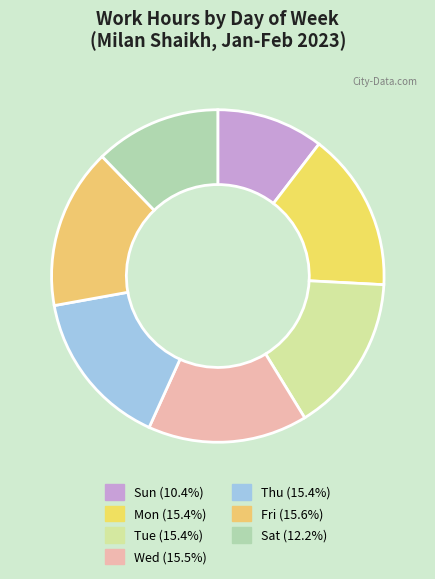

True or false: Mon accounts for 9% of the total.

False